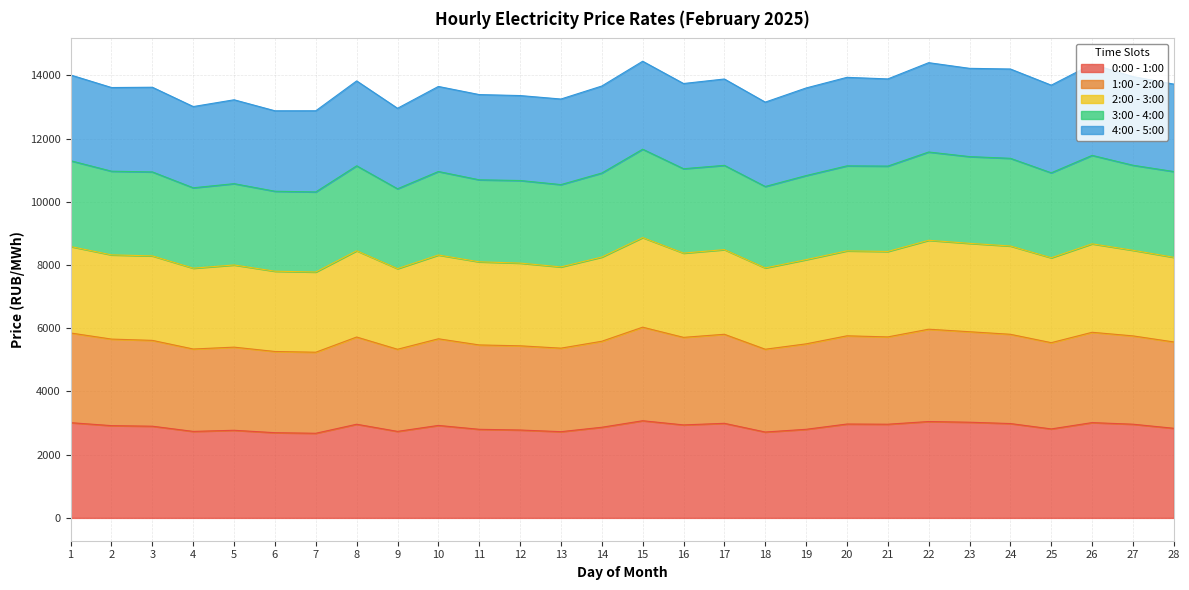

What is the total value across all series at 3?

13621.9